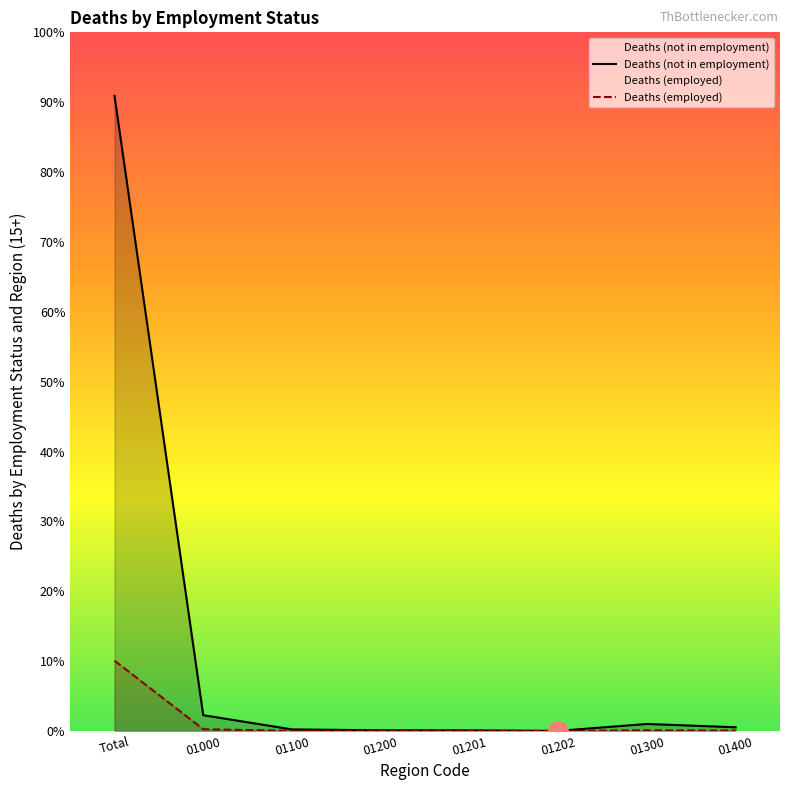

List the series in order of their peak value, highest first.

Deaths (not in employment), Deaths (employed)